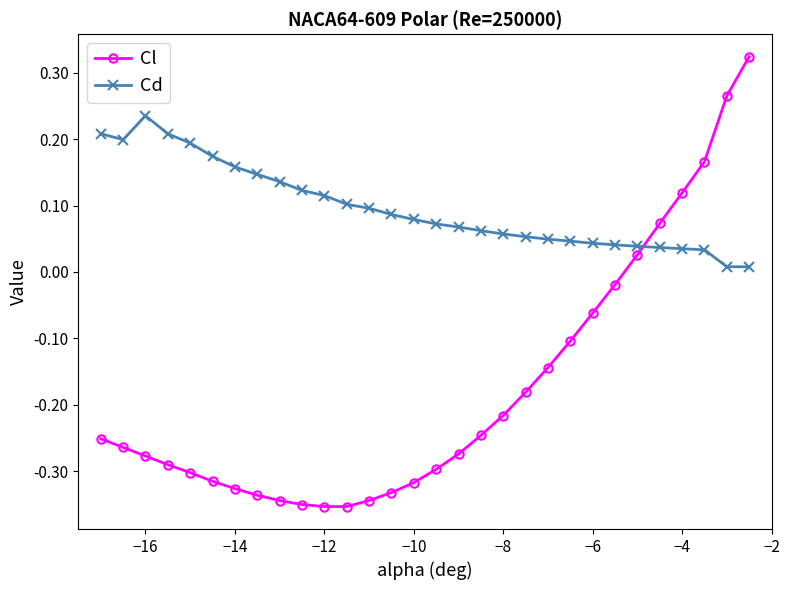

True or false: Cl and Cd cross at least once.

True